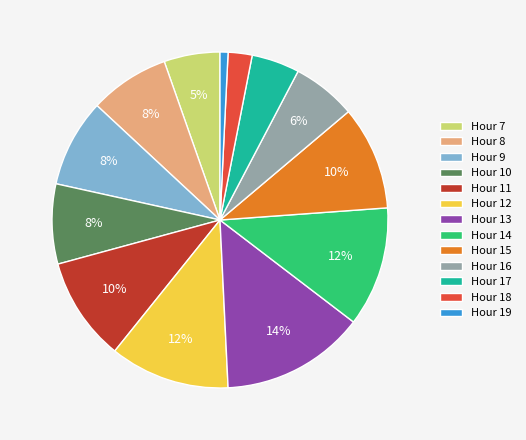

Do Hour 12 and Hour 16 together represent more than half of the pie?

No